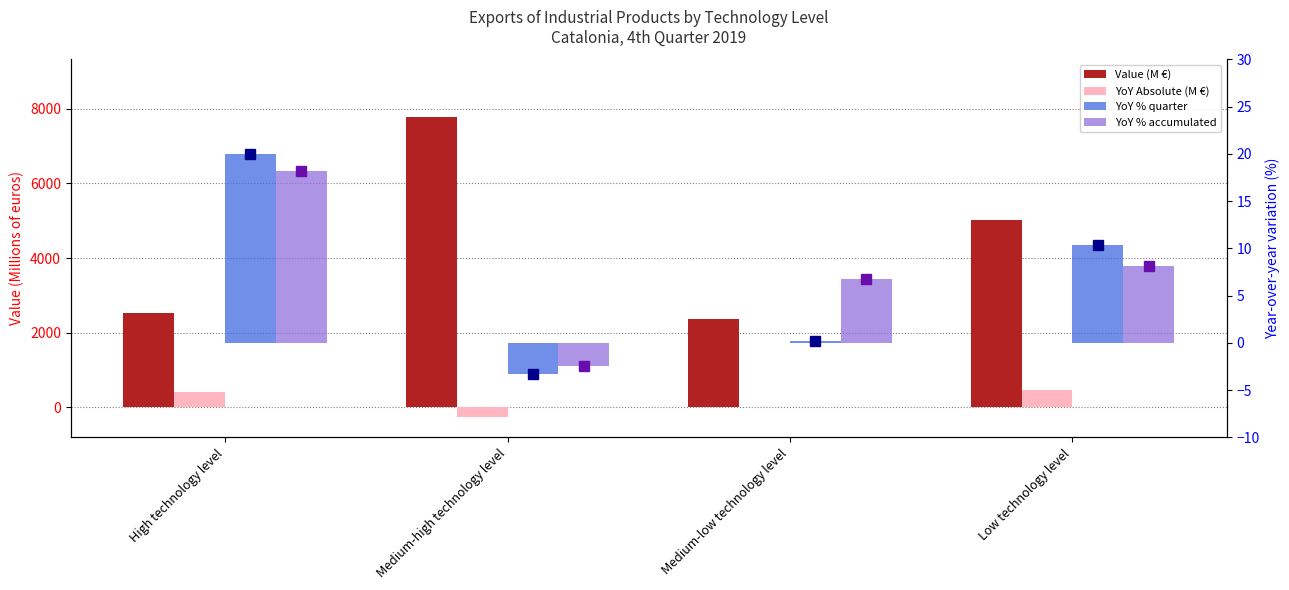

How many distinct data groups are displayed?

4